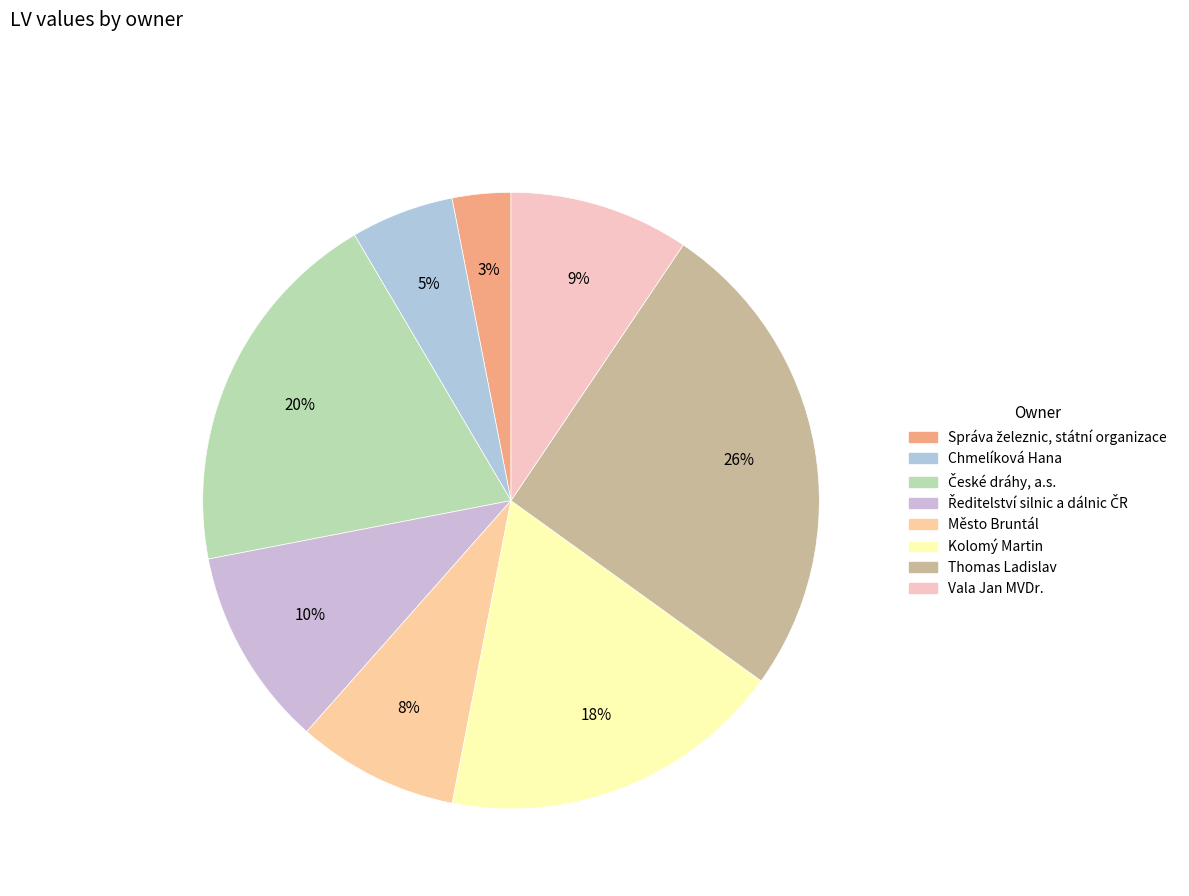

Which category has the smallest portion of the pie?

Správa železnic, státní organizace